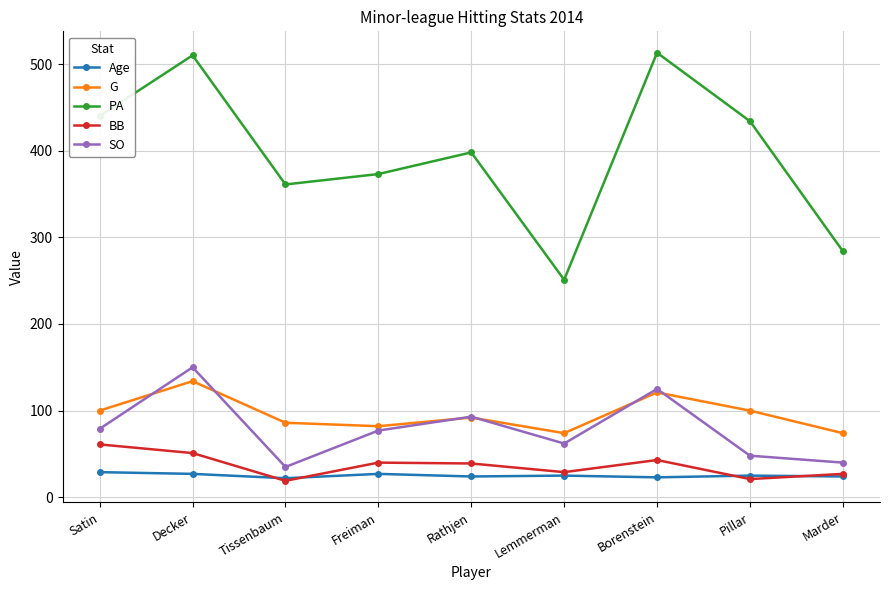

What are all the series names shown in the legend?

Age, G, PA, BB, SO